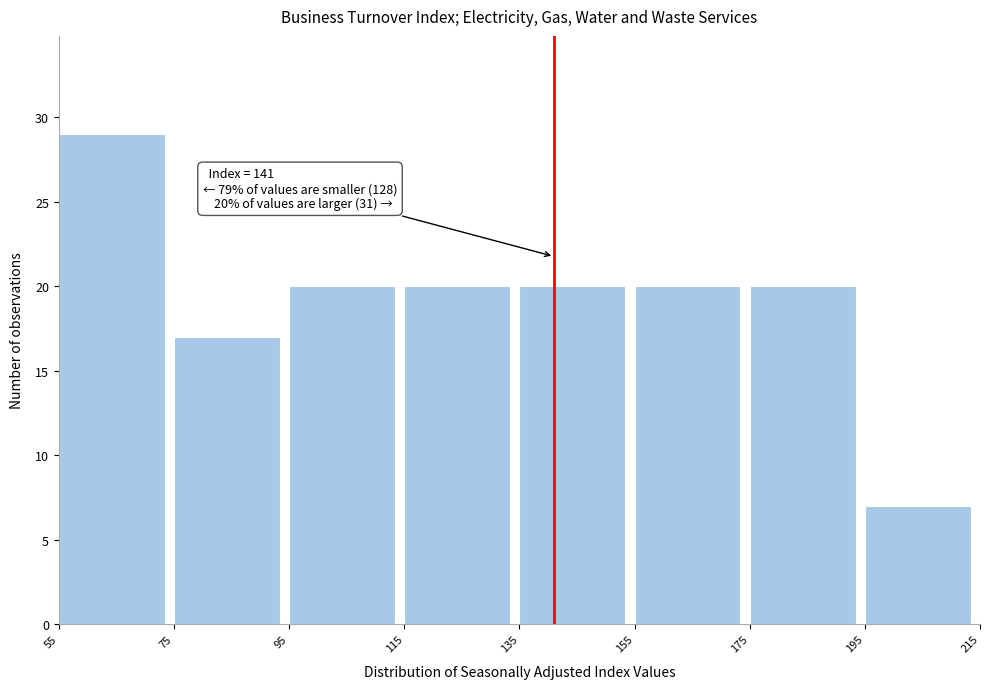

Which range on the x-axis has the tallest bar?

55 to 75